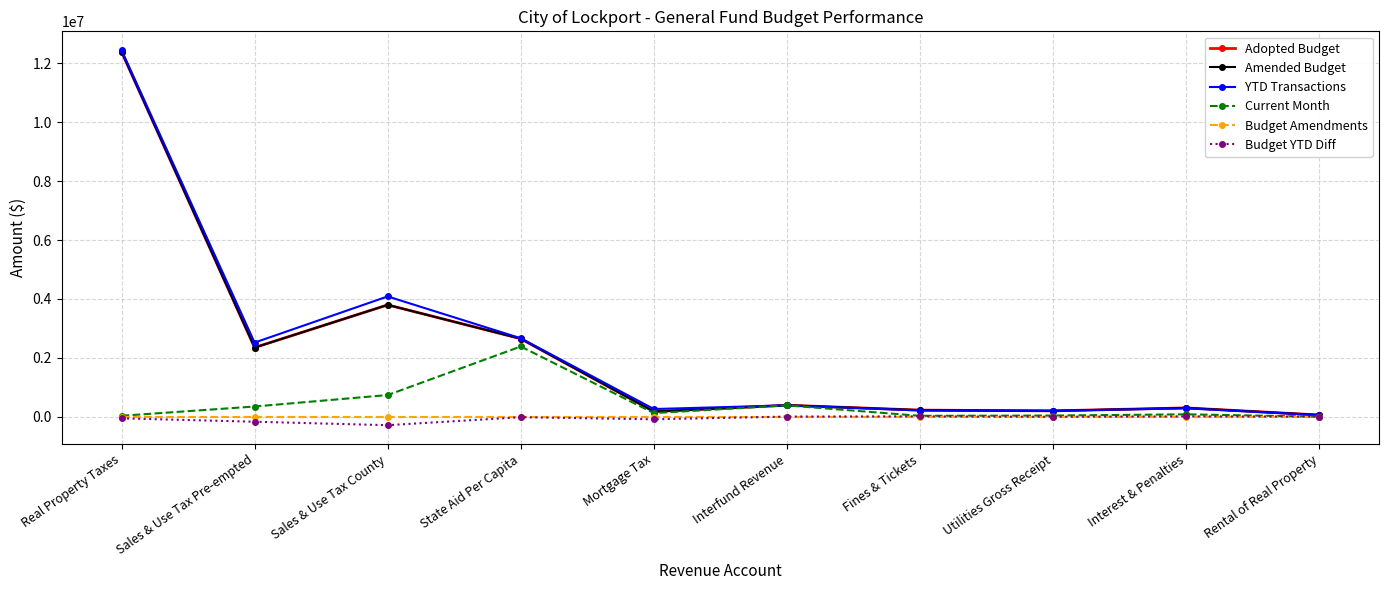

How many lines are shown in the chart?

6